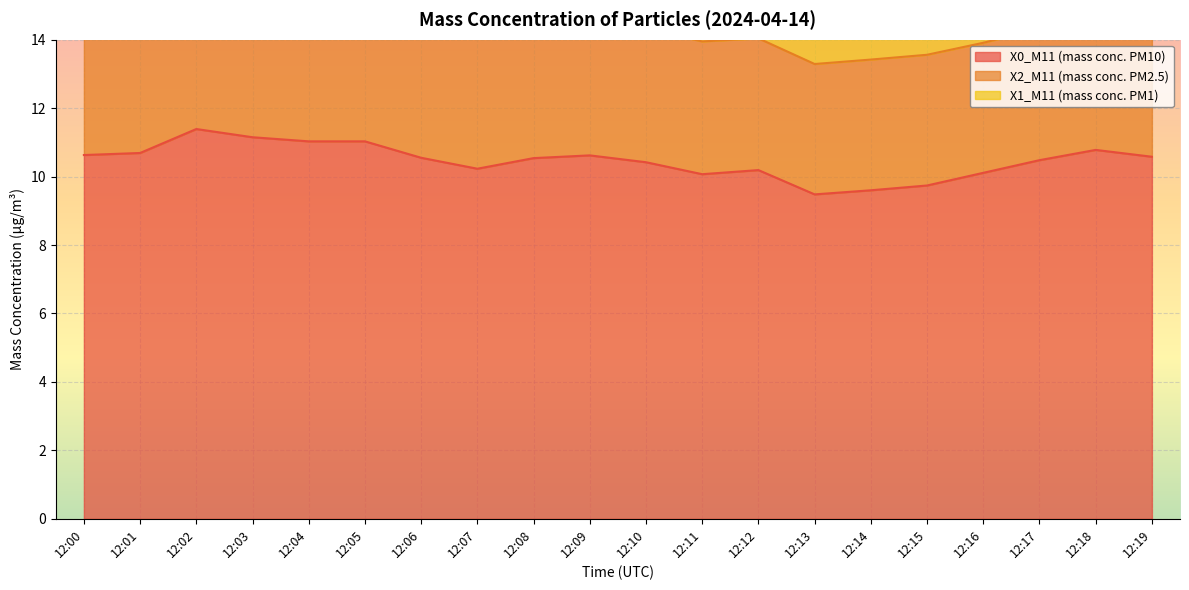

What is the total value across all series at 12:18?

17.1